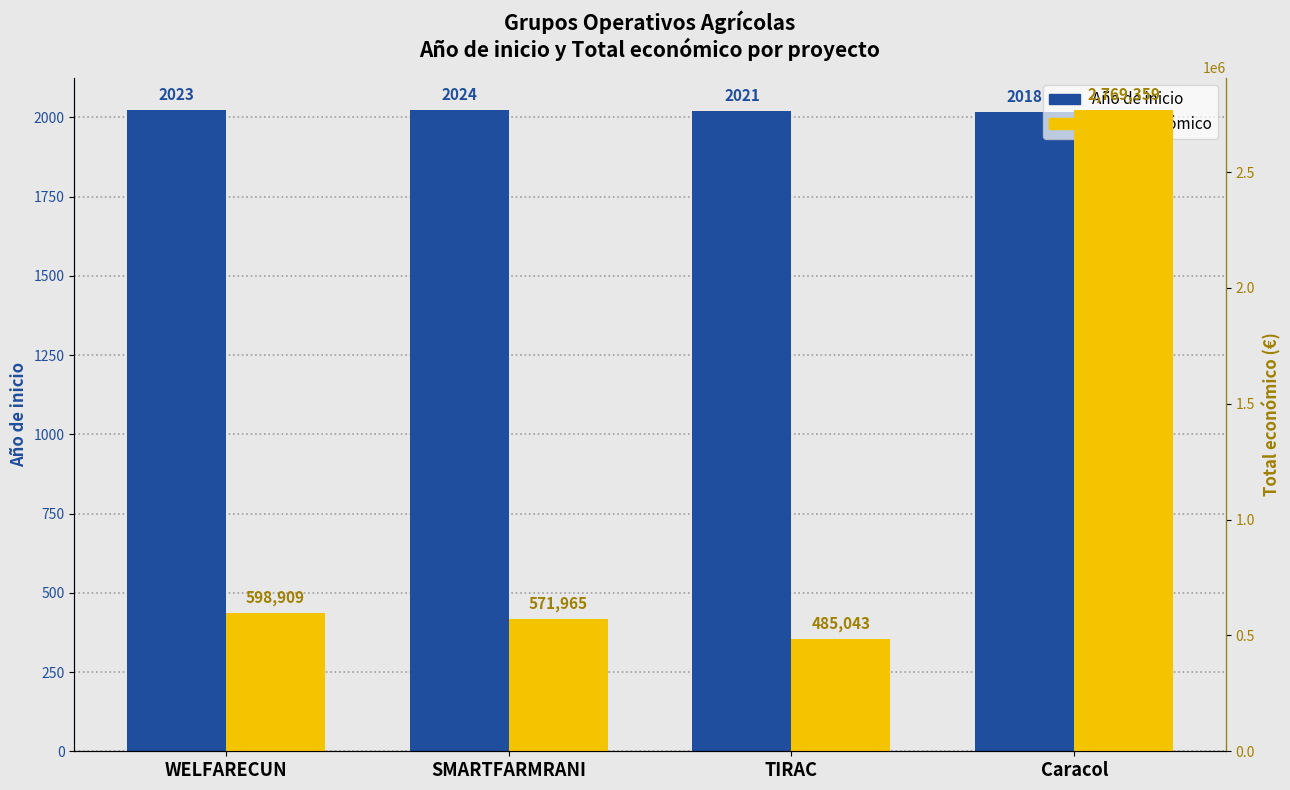

What is the label of the 1st bar from the right?

Caracol